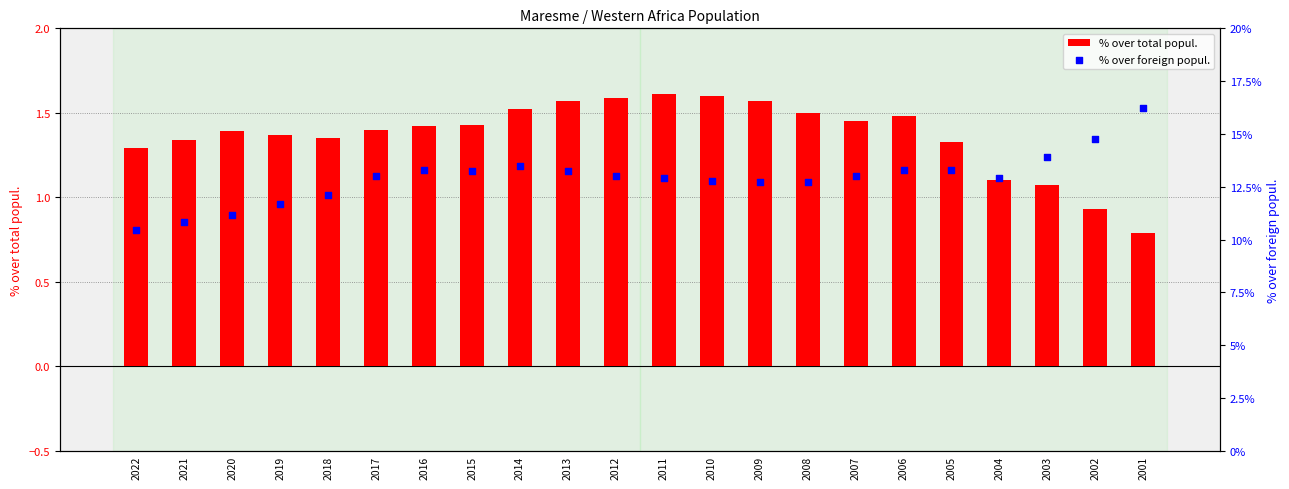

Is the value of % over foreign popul. at 2017 greater than the value of % over total popul. at 2005?

Yes